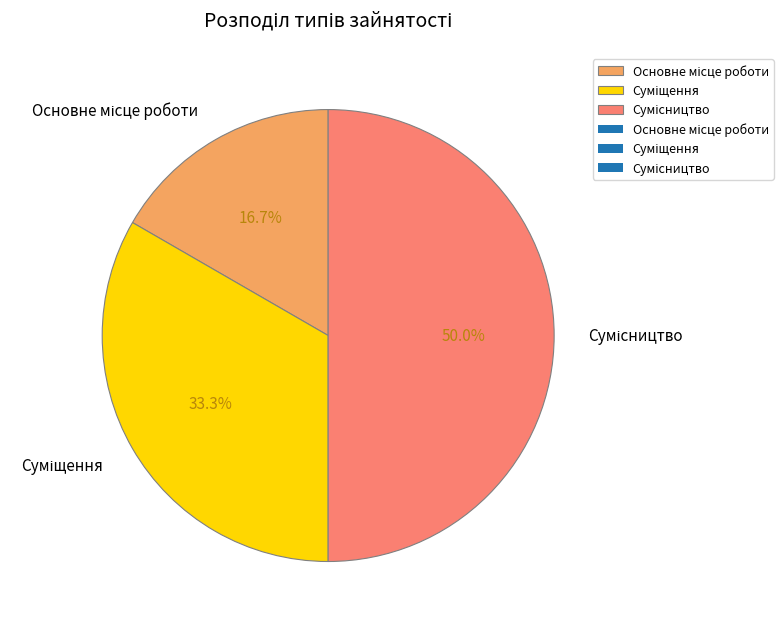

Which category has the biggest portion of the pie?

Сумісництво